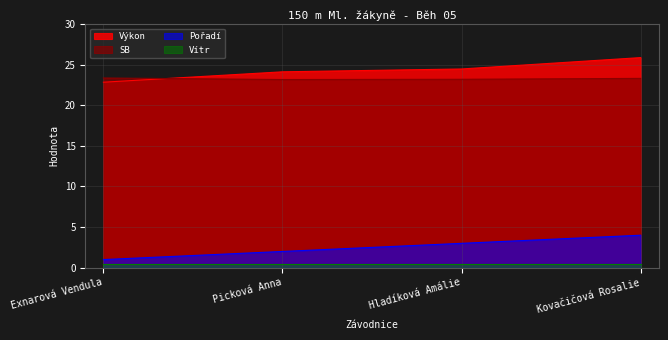

True or false: Pořadí has a value of 1.6 at Kovačičová Rosalie.

False